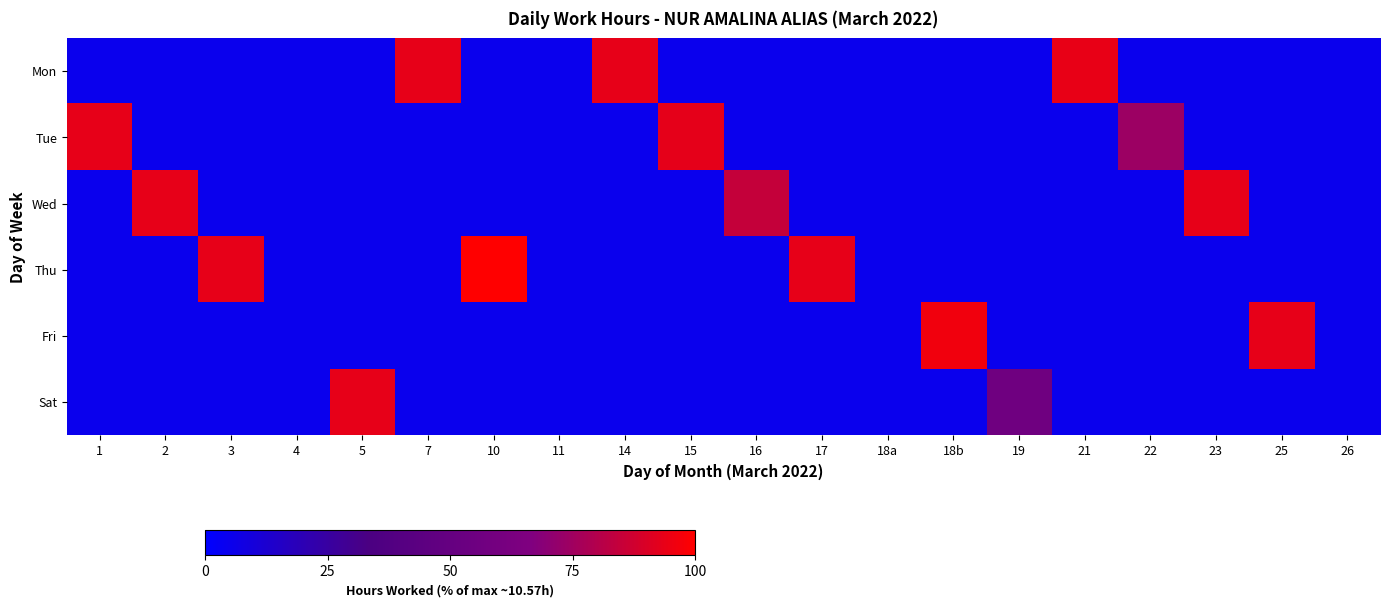

What is the spread (max minus min) of values at 22?

69.1